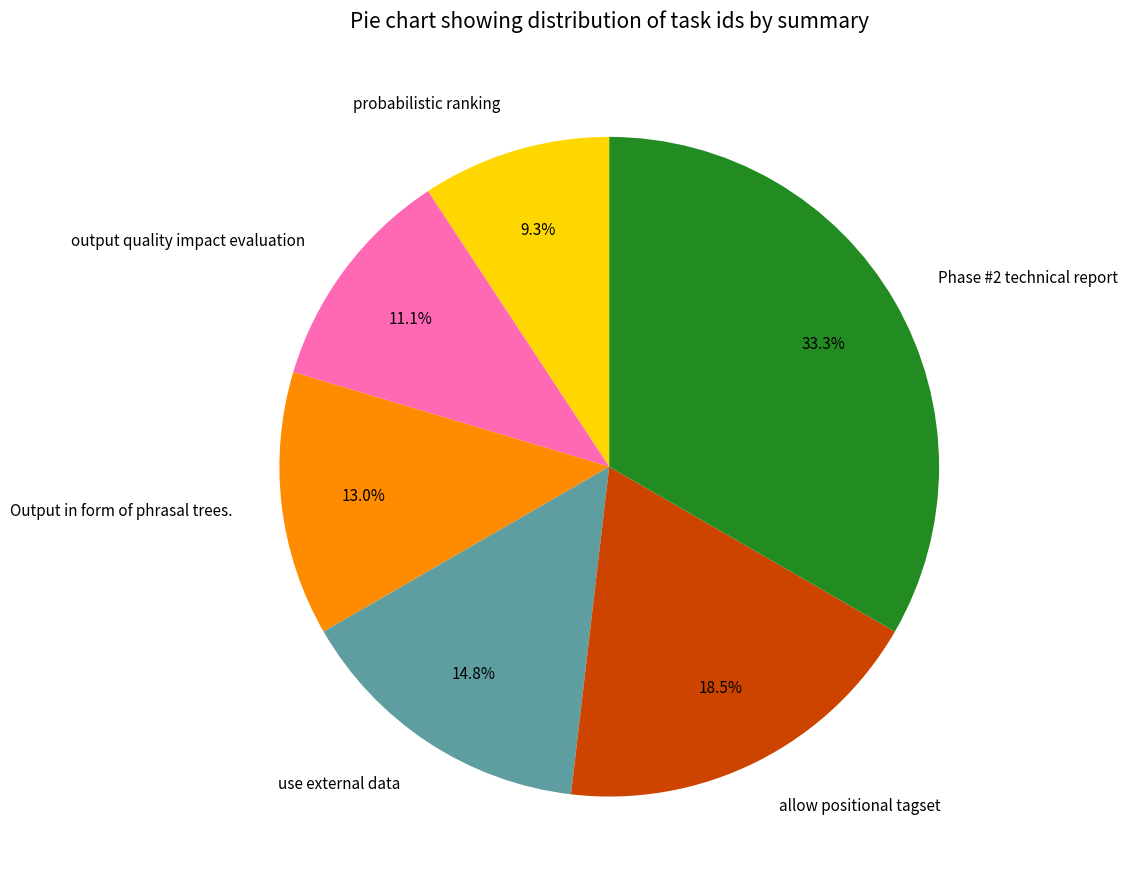

True or false: probabilistic ranking accounts for 1% of the total.

False